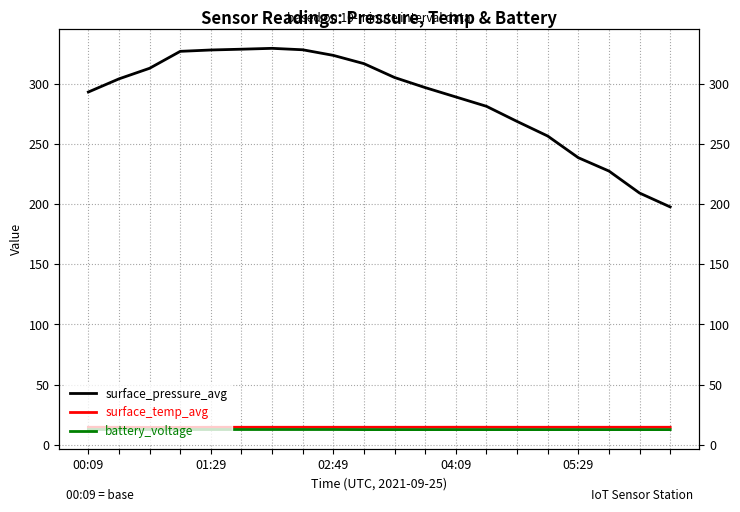

True or false: surface_pressure_avg has more than 0 interior local peaks.

True